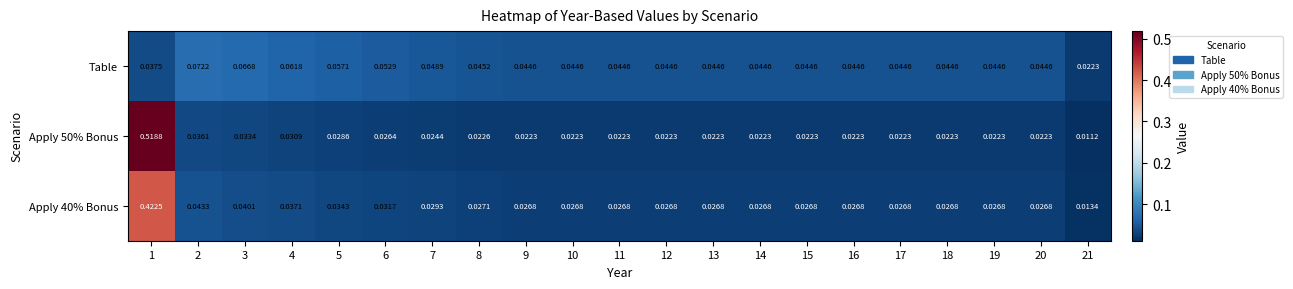

Which series changed the most between 5 and 16?

Table